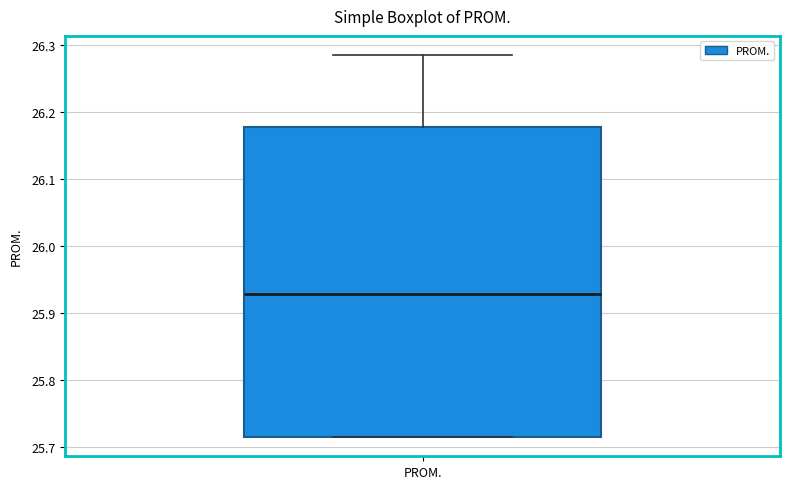

Read this box plot against the y-axis: the position of the median line, the range covered by the box, and the ends of both whiskers. The values are not printed on the chart, so give them approximately, as read against the axis.

median 25.93, box 25.71 to 26.18, whiskers 25.71 to 26.29